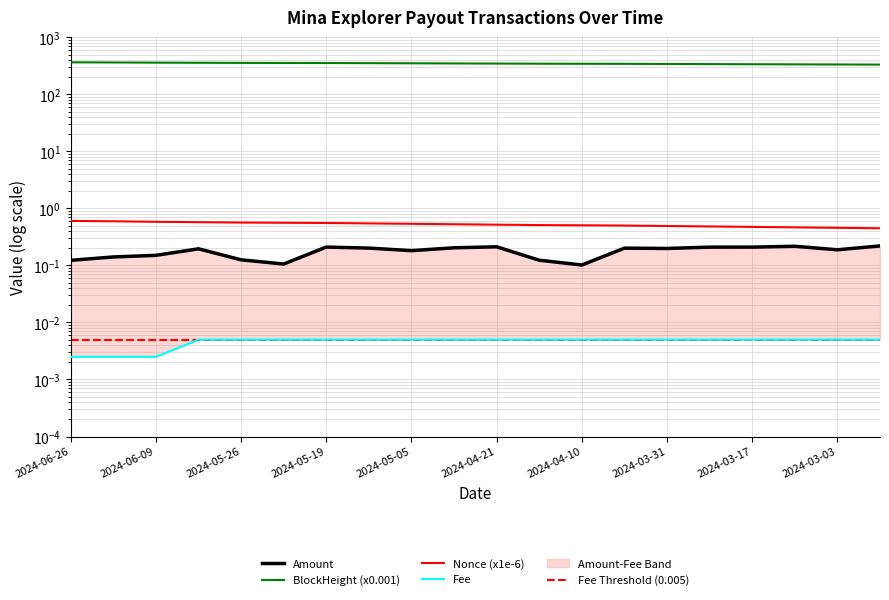

True or false: Fee and Nonce intersect in this chart.

False